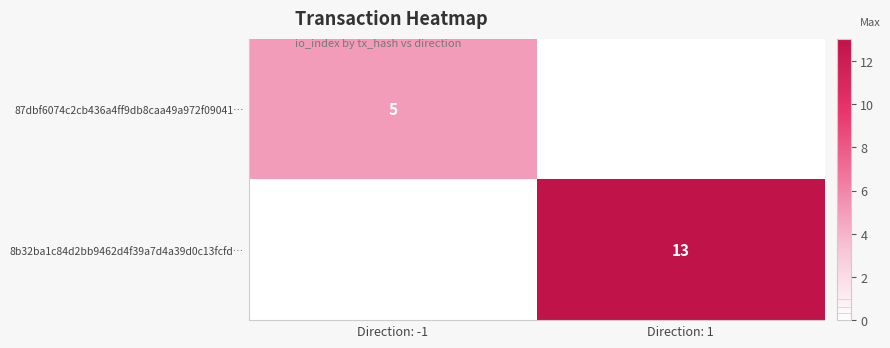

At which category does the chart reach its minimum across all series?

Direction: -1